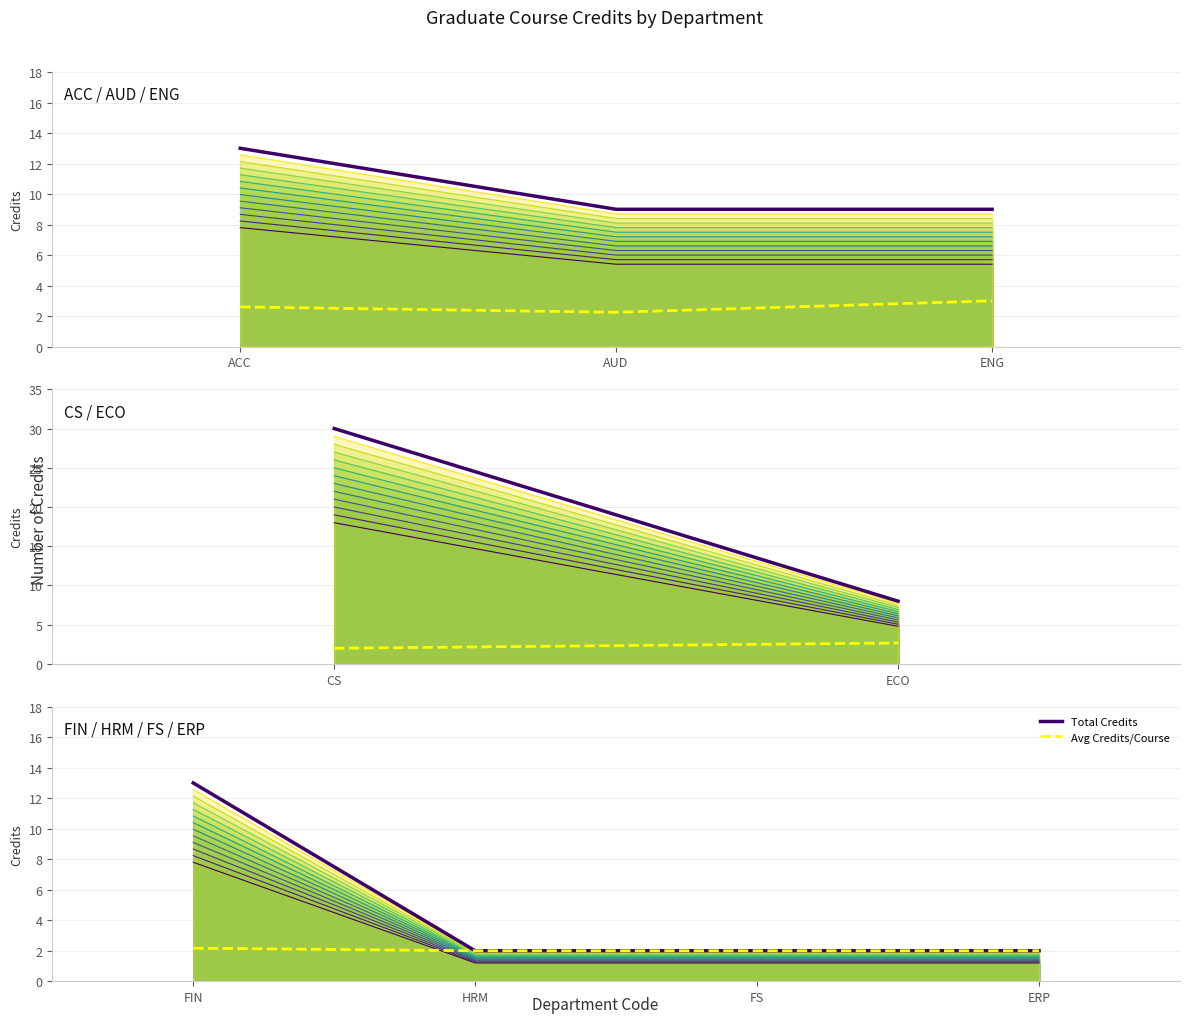

Which series has the largest total across all categories?

Total Credits